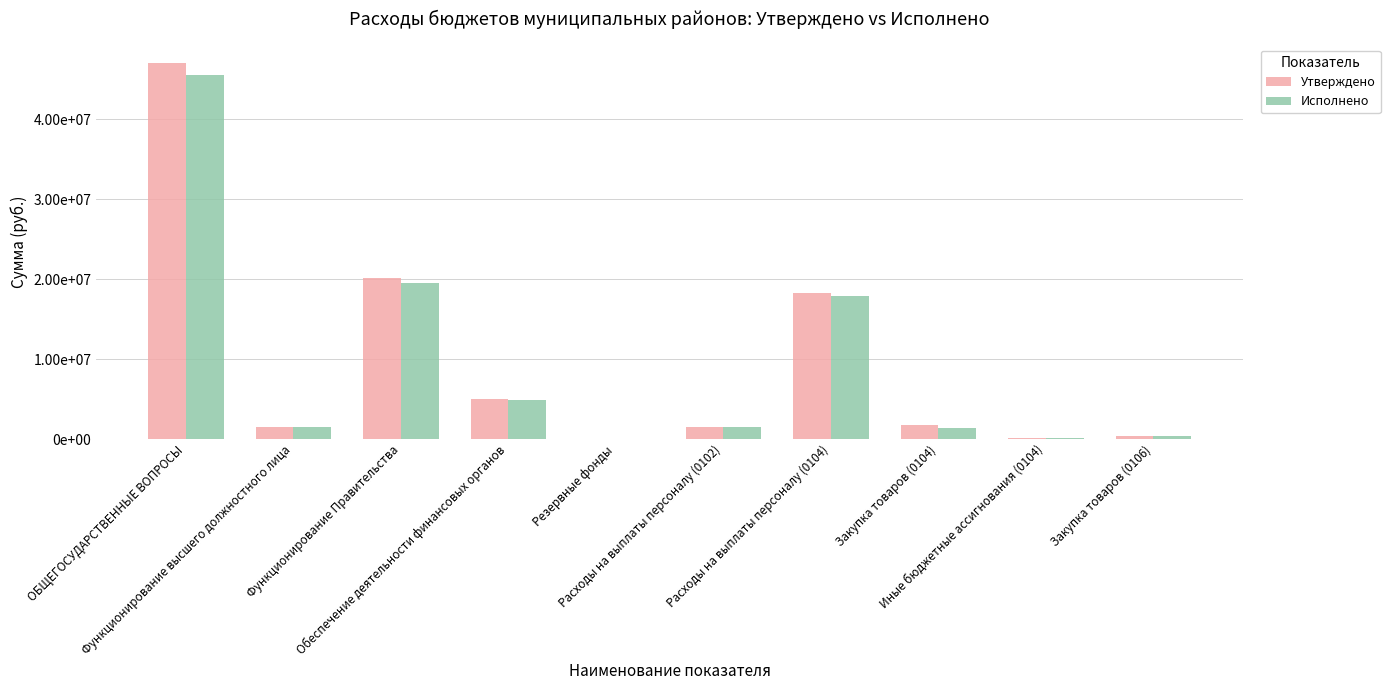

What is the total value across all series at Обеспечение деятельности финансовых органов?

9917807.4